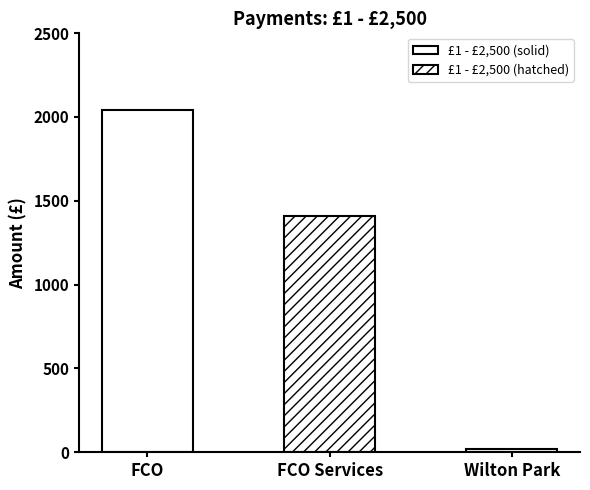

How many data points does each series have?

3